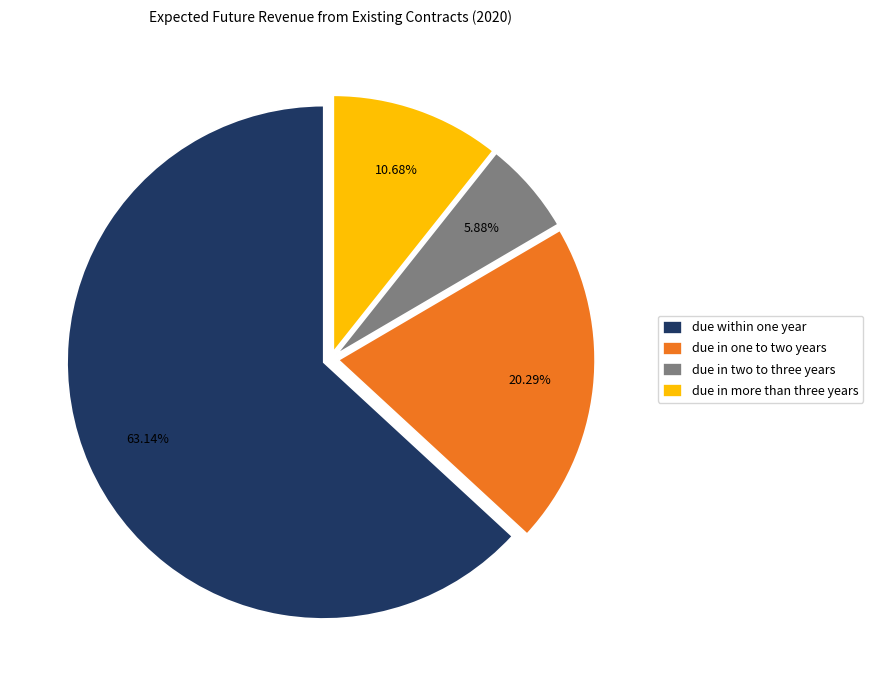

Approximately how many times larger is the value at due in two to three years compared to due in more than three years?

0.6